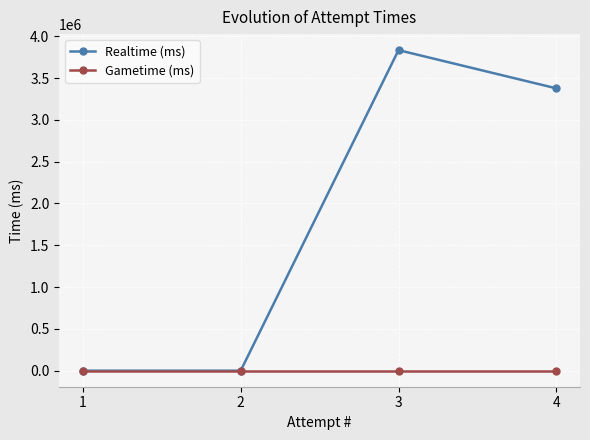

Rank the series by their maximum value, from highest to lowest.

Realtime (ms), Gametime (ms)